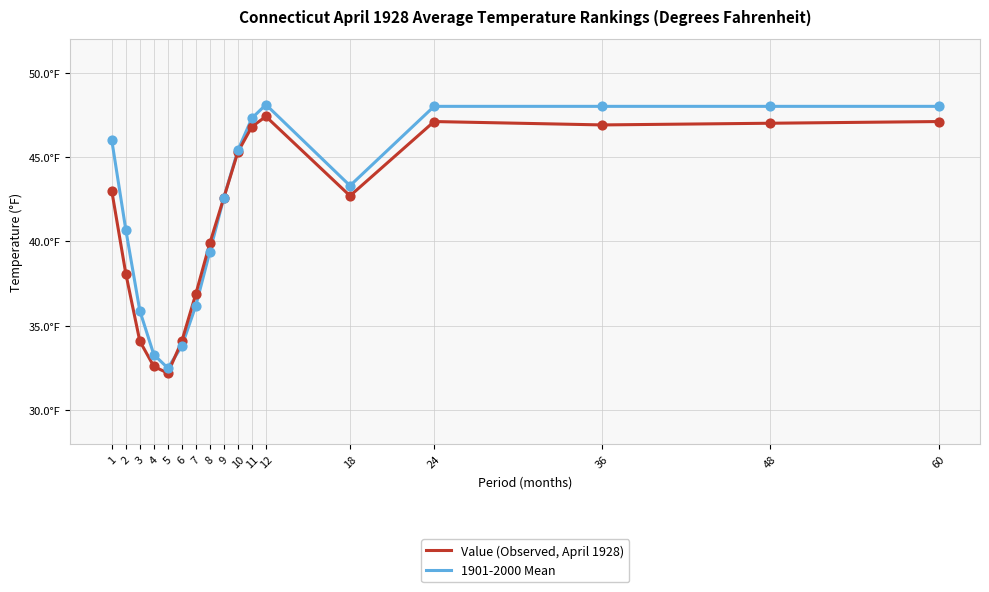

What are all the series names shown in the legend?

Value (Observed, April 1928), 1901-2000 Mean